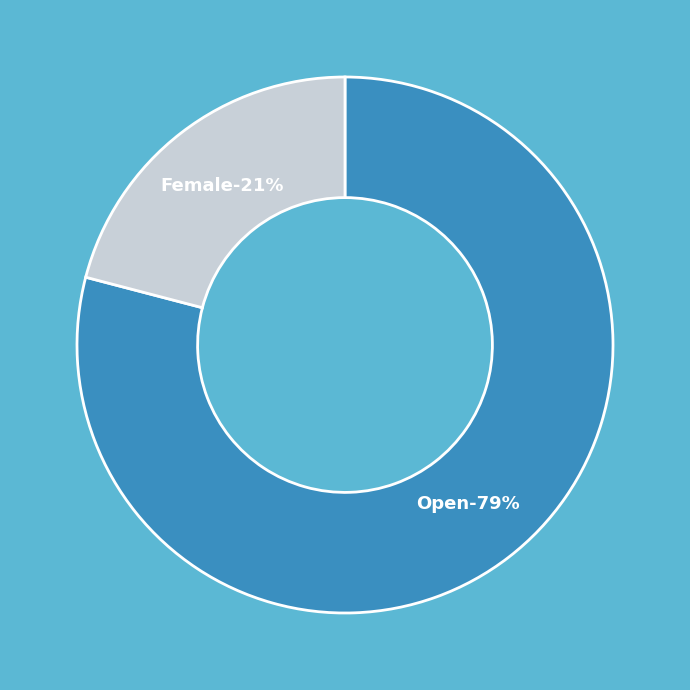

To the nearest percent, what percentage of the pie is Open?

79%